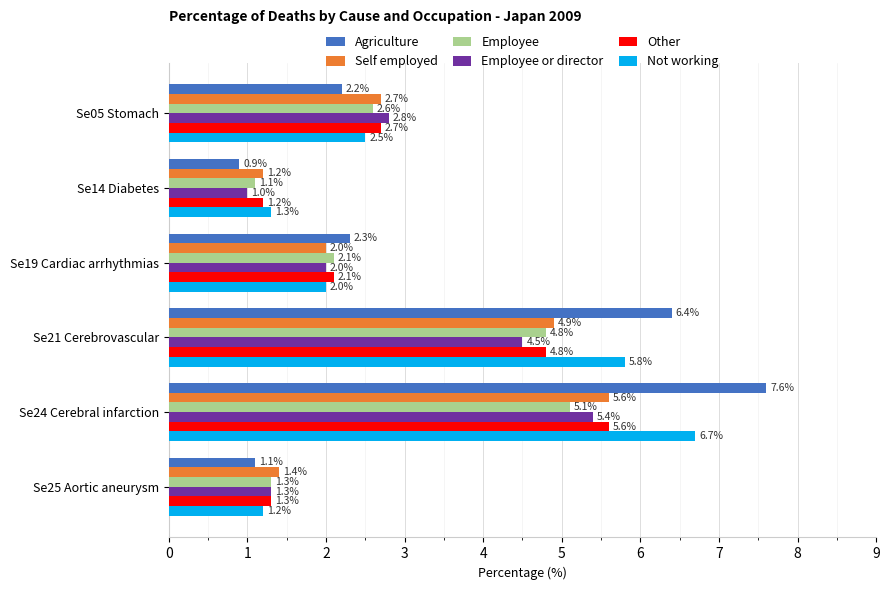

Rank the categories by Not working value from highest to lowest.

Se24 Cerebral infarction, Se21 Cerebrovascular, Se05 Stomach, Se19 Cardiac arrhythmias, Se14 Diabetes, Se25 Aortic aneurysm